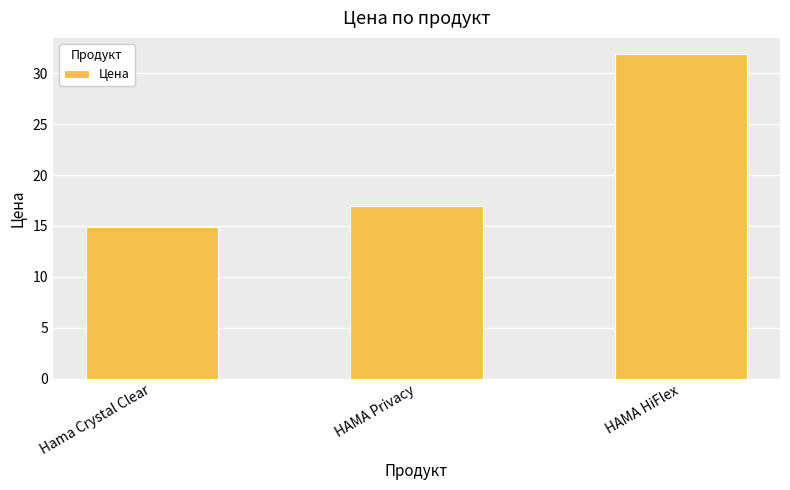

Which has a higher value, Hama Crystal Clear or HAMA Privacy?

HAMA Privacy